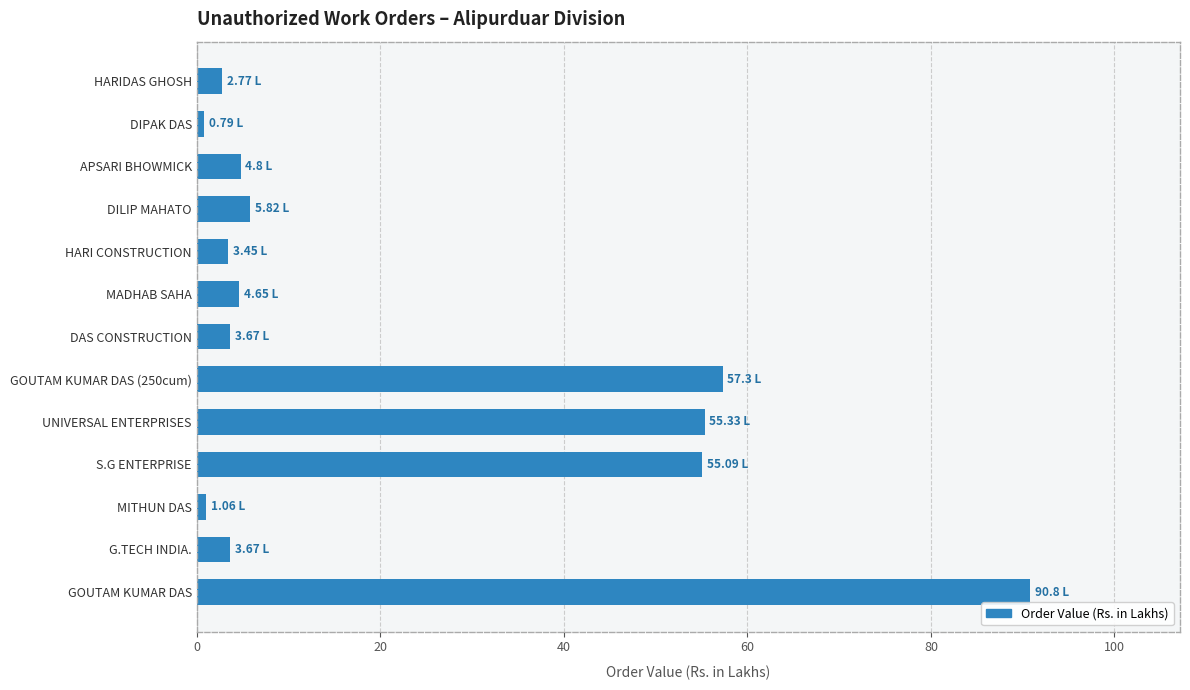

What is the sum of all values?

289.2